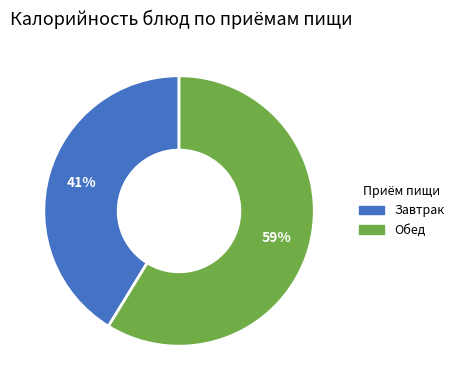

Does any single category account for the majority?

Yes